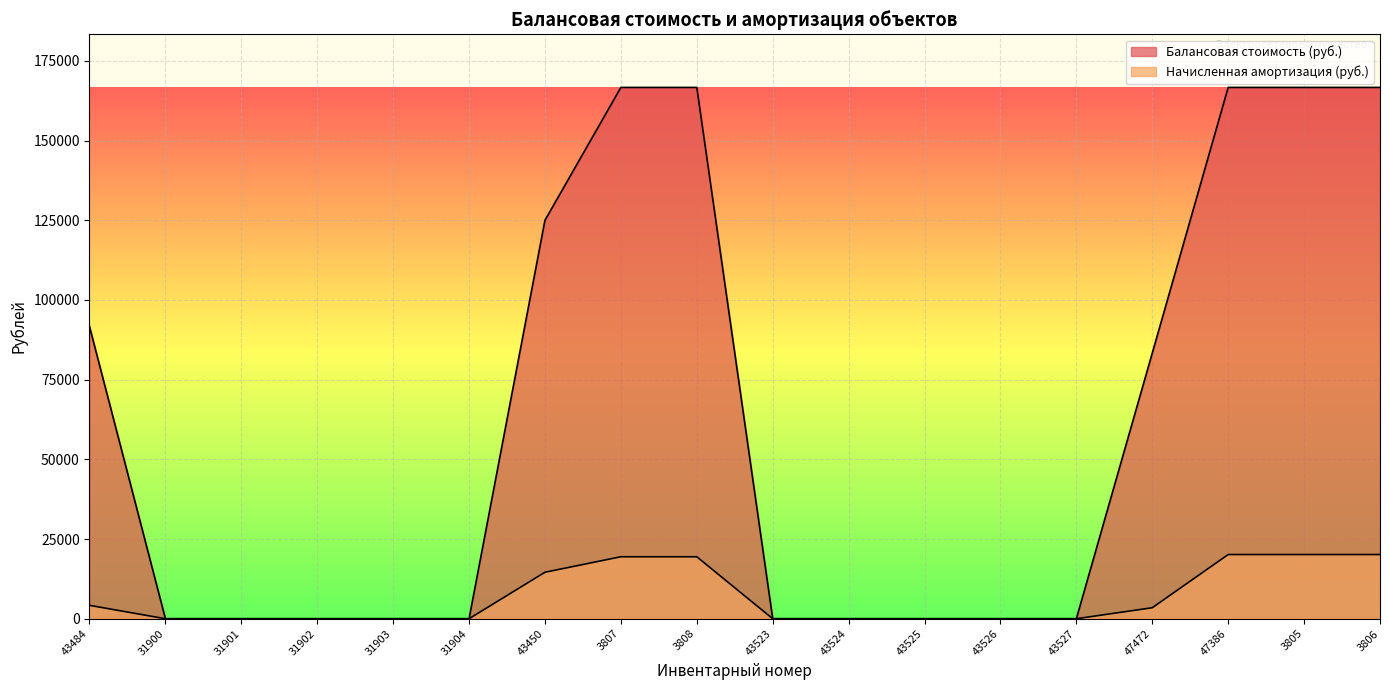

Read the Начисленная амортизация (руб.) value at 43450.

14583.2